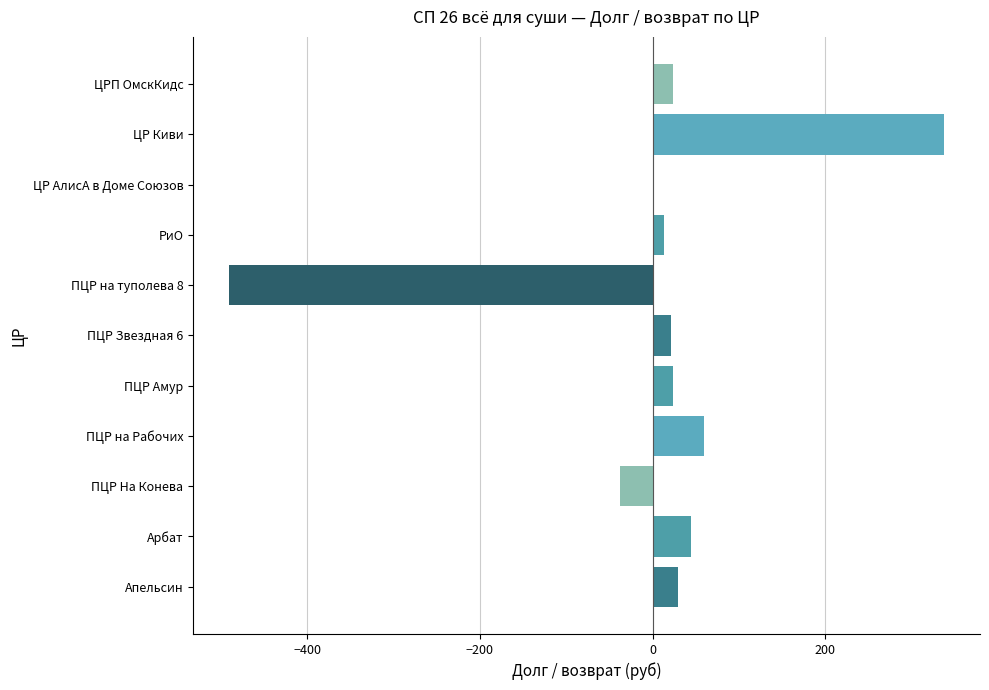

The chart shows a value of 60 at ПЦР на Рабочих. True or false?

True